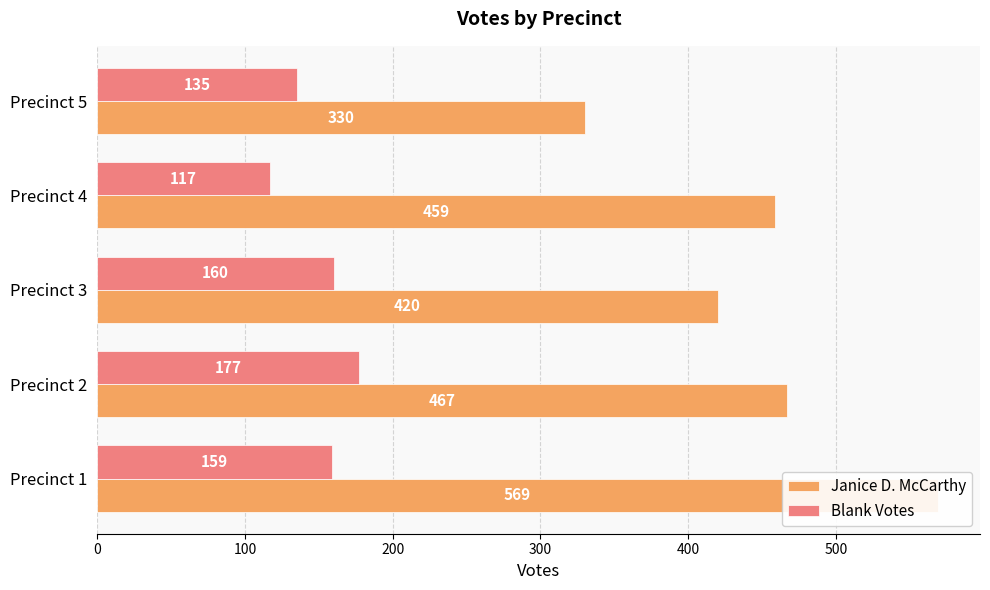

What is the lowest value of the Janice D. McCarthy series?

330